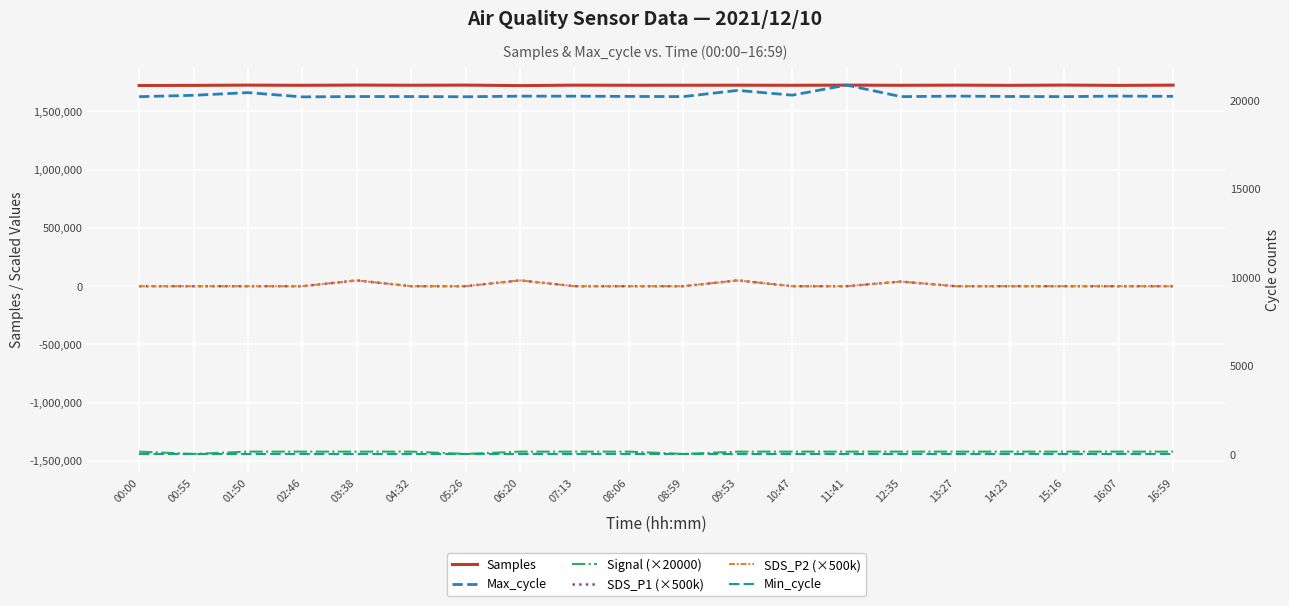

What is the minimum value for Signal (×20000)?

-1440000